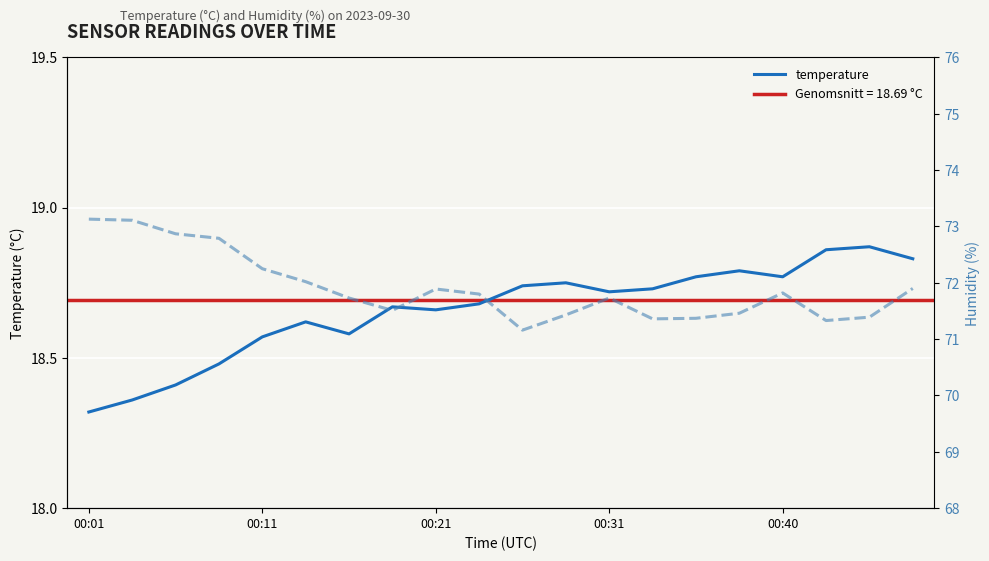

Which category has the lowest value in the temperature series?

00:01